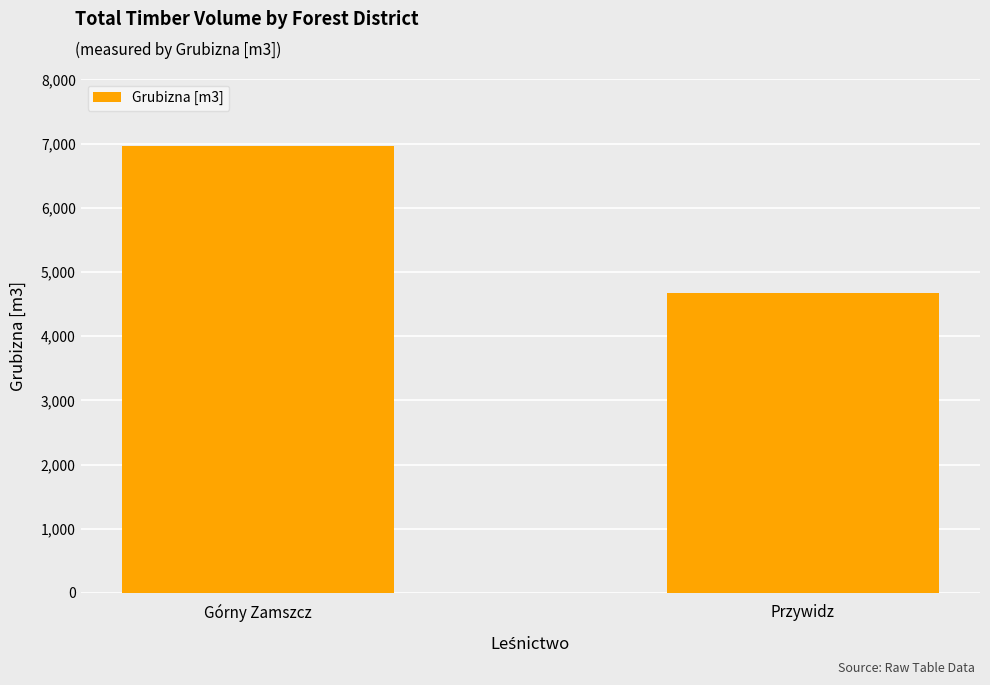

Rank the categories by value from lowest to highest.

Przywidz, Górny Zamszcz